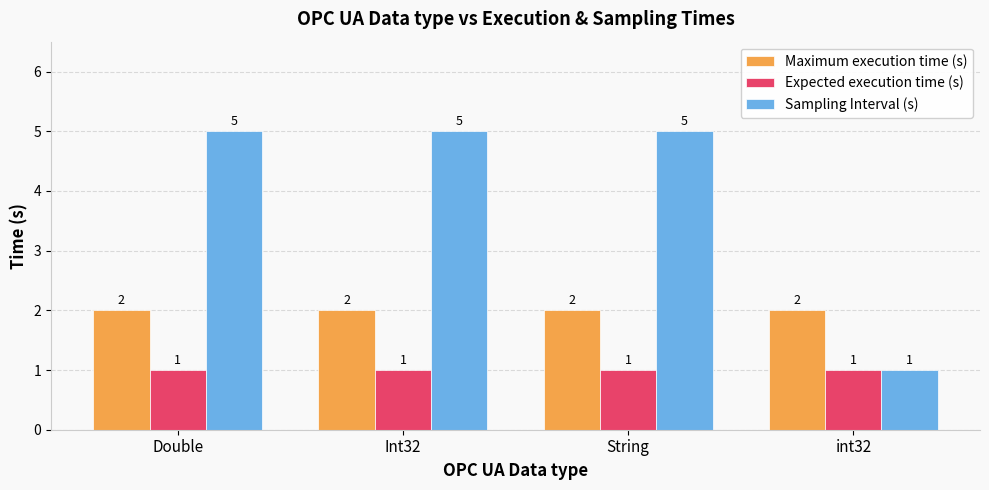

What is the label of the 4th bar from the right?

Double